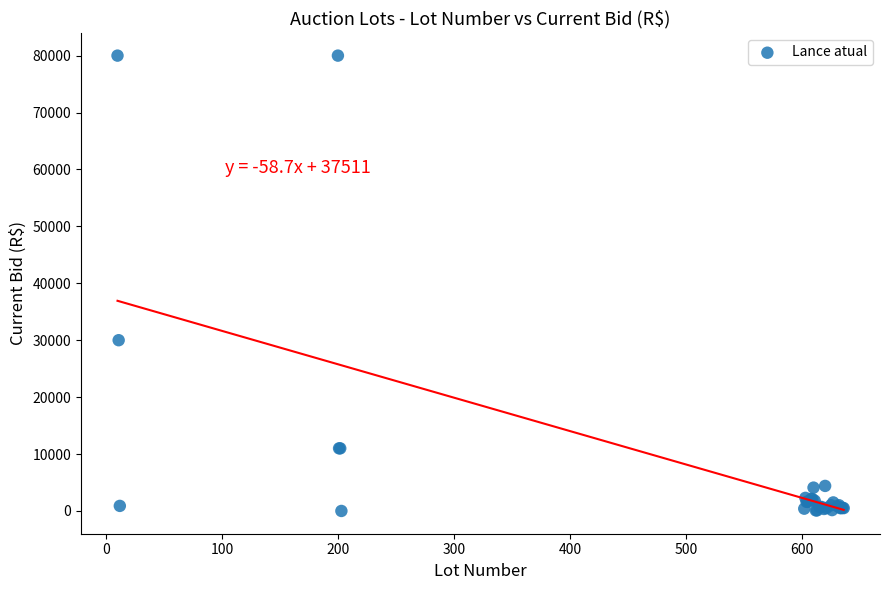

What Y value in the scatter plot is closest to 40000?

30000